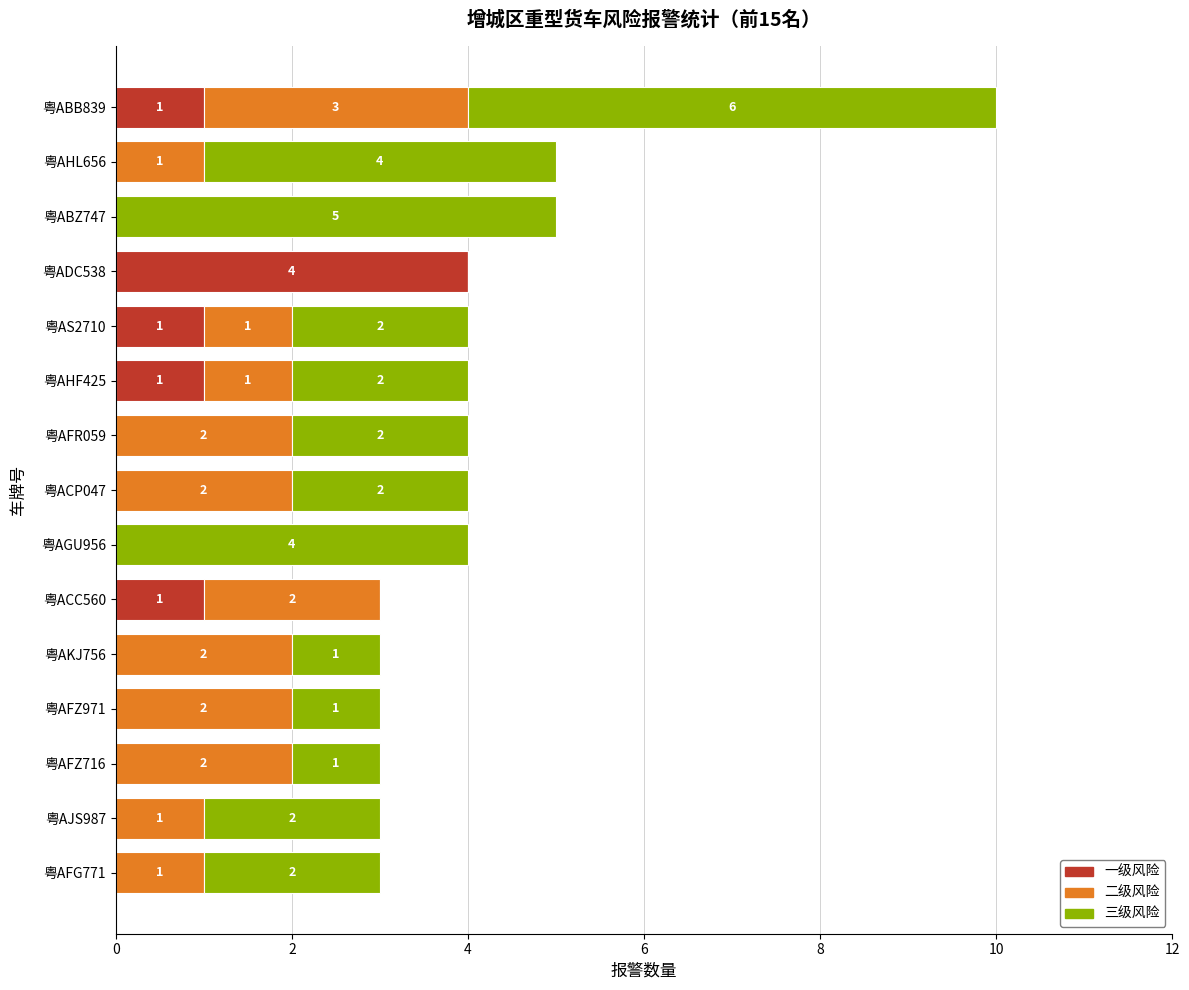

What is the sum of the 一级风险 values at 粤ADC538 and 粤ACP047?

4